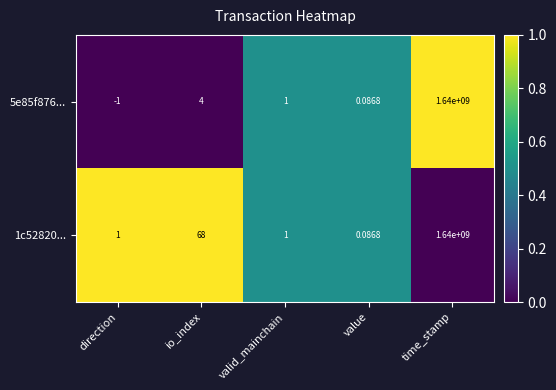

Rank the series by their average value, from lowest to highest.

5e85f876..., 1c52820...